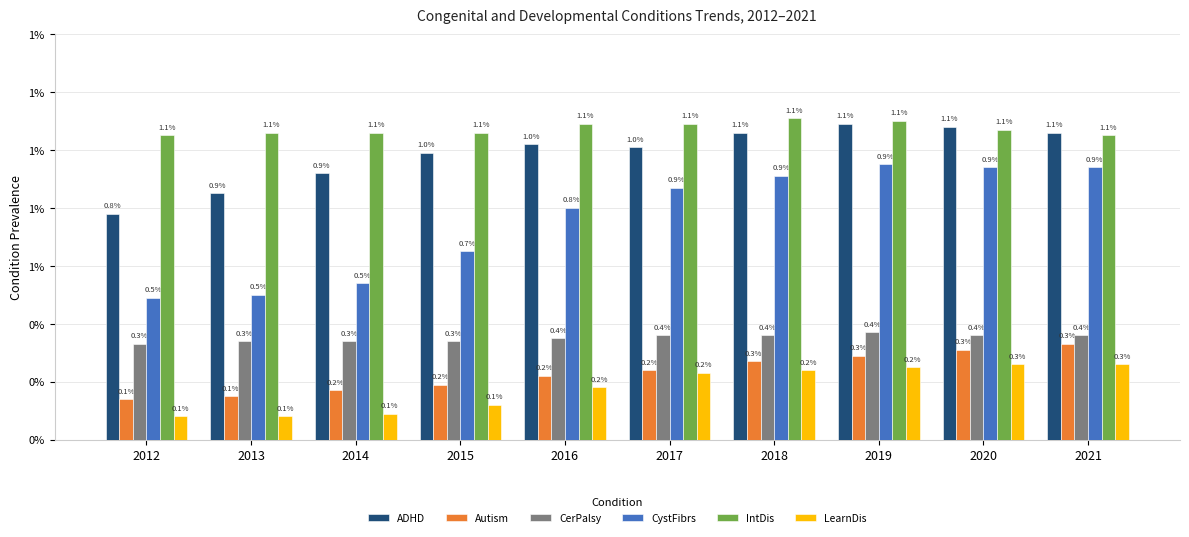

Which series has the largest total across all categories?

IntDis